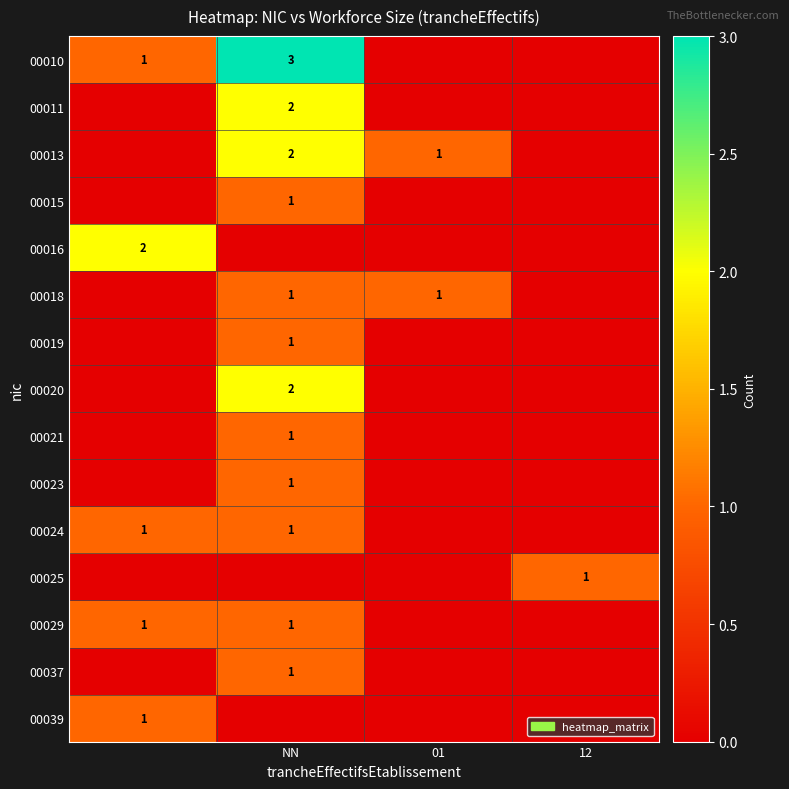

The 00029 series shows 2 at NN. True or false?

False